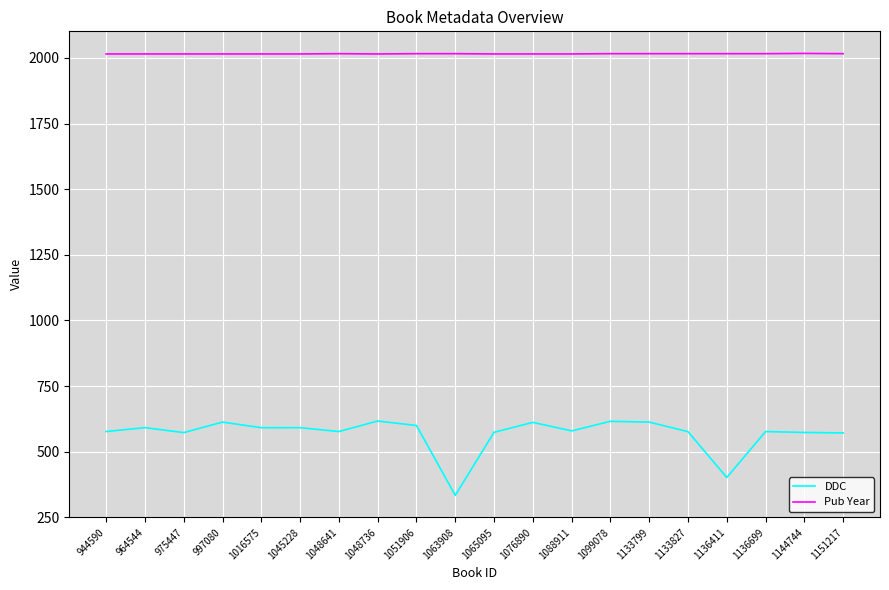

What is the greatest value displayed?

2017.0